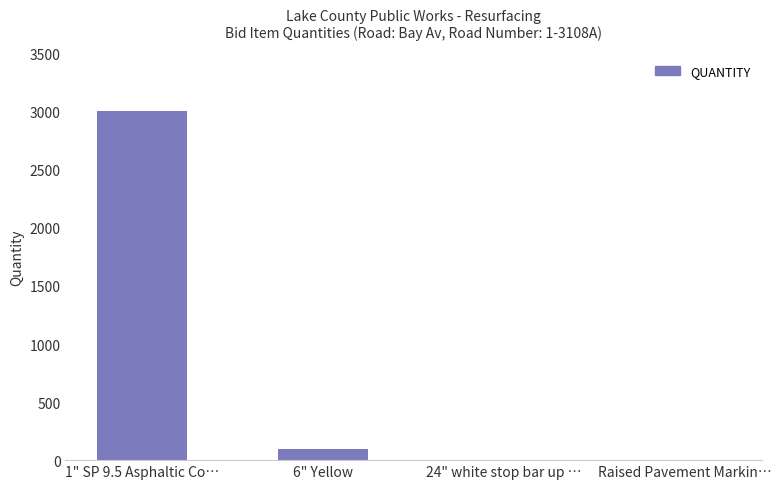

The value at 1" SP 9.5 Asphaltic Co… is 3007. True or false?

True